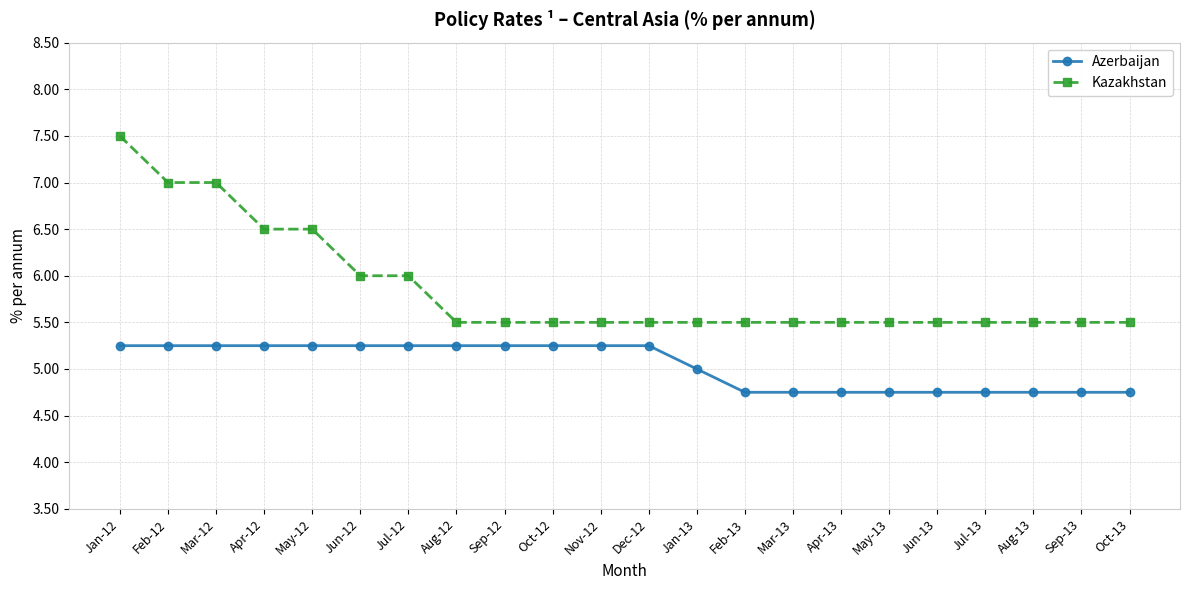

What is the greatest value displayed?

7.5